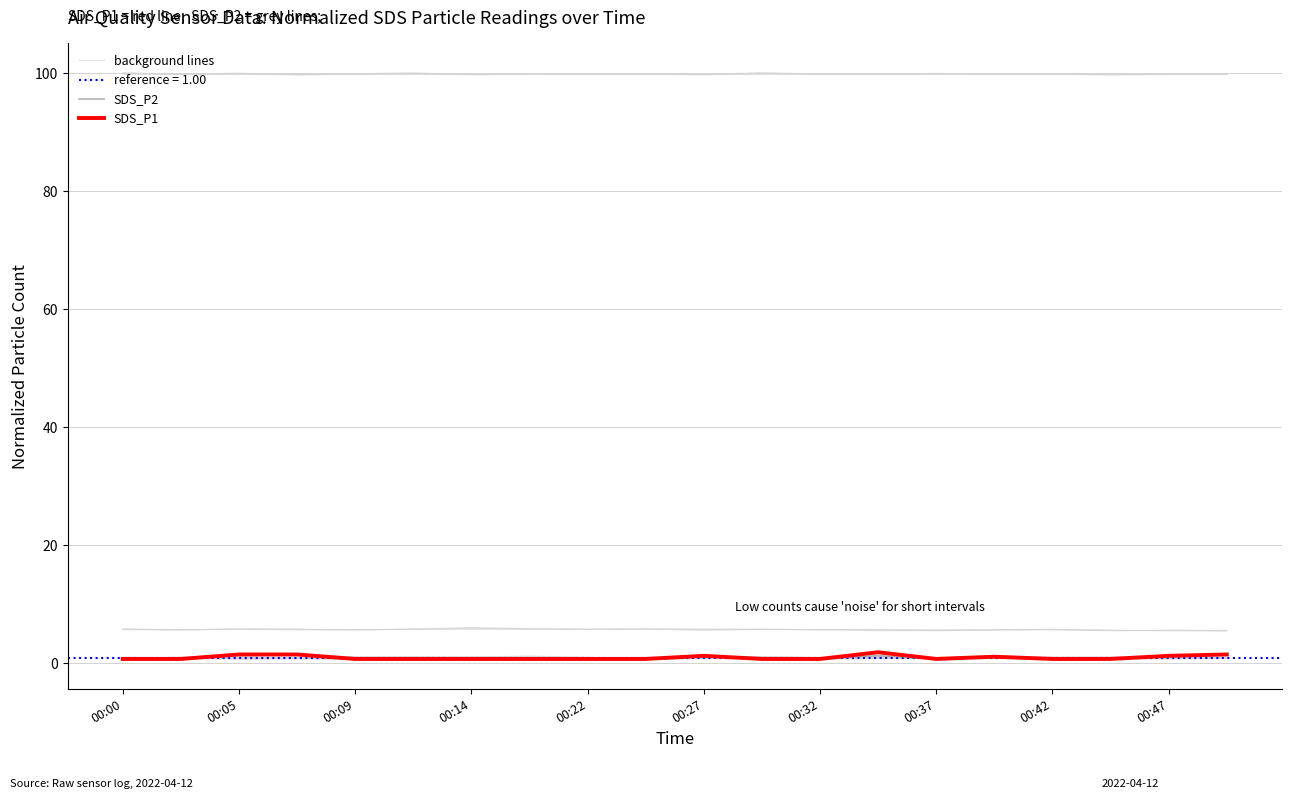

Where is SDS_P1 nearest to the value 1?

15